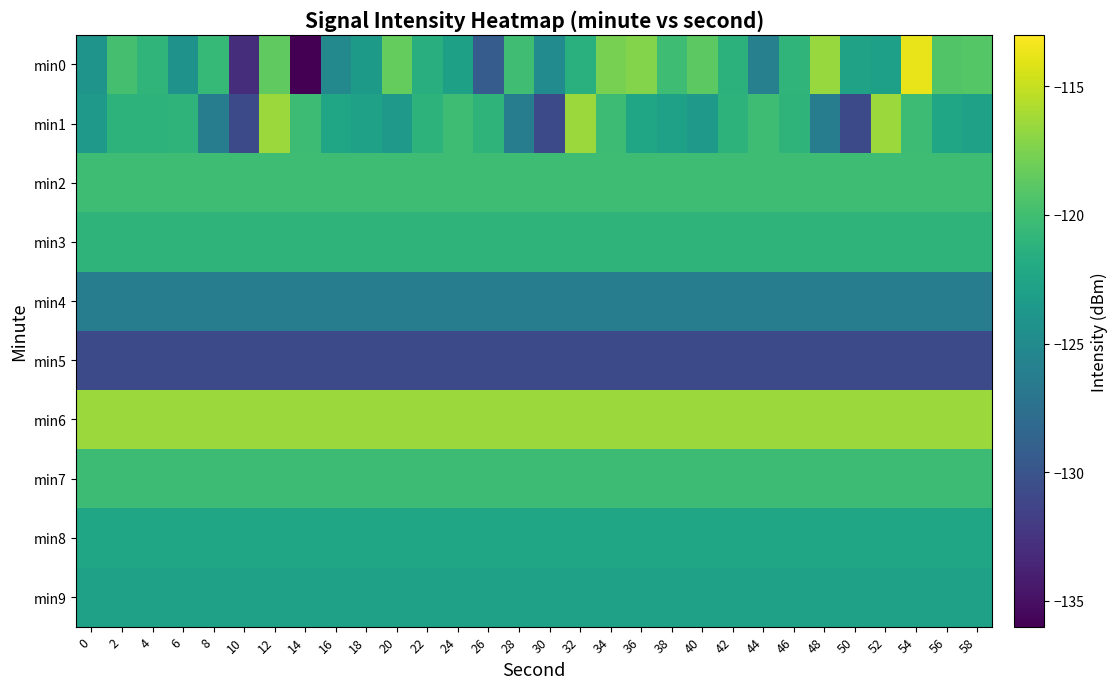

Reading left to right, extract all data points from this chart.

min0: 0=-124.1	2=-119.8	4=-120.9	6=-124.3	8=-120.6	10=-133.0	12=-118.6	14=-136.1	16=-125.2	18=-123.4	20=-118.4	22=-121.6	24=-122.9	26=-129.3	28=-120.0	30=-124.9	32=-121.4	34=-117.8	36=-117.2	38=-120.2	40=-118.8	42=-121.2	44=-126.0	46=-121.0	48=-116.5	50=-122.8	52=-123.0	54=-113.7	56=-119.2	58=-119.1
min1: 0=-123.5	2=-121.1	4=-121.1	6=-121.0	8=-126.3	10=-130.9	12=-116.5	14=-120.3	16=-122.4	18=-122.9	20=-123.5	22=-121.1	24=-120.1	26=-121.0	28=-126.3	30=-130.9	32=-116.5	34=-120.3	36=-122.4	38=-122.9	40=-123.5	42=-121.1	44=-120.1	46=-121.0	48=-126.3	50=-130.9	52=-116.5	54=-120.3	56=-122.4	58=-122.9
min2: 0=-120.1	2=-120.1	4=-120.1	6=-120.1	8=-120.1	10=-120.1	12=-120.1	14=-120.1	16=-120.1	18=-120.1	20=-120.1	22=-120.1	24=-120.1	26=-120.1	28=-120.1	30=-120.1	32=-120.1	34=-120.1	36=-120.1	38=-120.1	40=-120.1	42=-120.1	44=-120.1	46=-120.1	48=-120.1	50=-120.1	52=-120.1	54=-120.1	56=-120.1	58=-120.1
min3: 0=-121.0	2=-121.0	4=-121.0	6=-121.0	8=-121.0	10=-121.0	12=-121.0	14=-121.0	16=-121.0	18=-121.0	20=-121.0	22=-121.0	24=-121.0	26=-121.0	28=-121.0	30=-121.0	32=-121.0	34=-121.0	36=-121.0	38=-121.0	40=-121.0	42=-121.0	44=-121.0	46=-121.0	48=-121.0	50=-121.0	52=-121.0	54=-121.0	56=-121.0	58=-121.0
min4: 0=-126.3	2=-126.3	4=-126.3	6=-126.3	8=-126.3	10=-126.3	12=-126.3	14=-126.3	16=-126.3	18=-126.3	20=-126.3	22=-126.3	24=-126.3	26=-126.3	28=-126.3	30=-126.3	32=-126.3	34=-126.3	36=-126.3	38=-126.3	40=-126.3	42=-126.3	44=-126.3	46=-126.3	48=-126.3	50=-126.3	52=-126.3	54=-126.3	56=-126.3	58=-126.3
min5: 0=-130.9	2=-130.9	4=-130.9	6=-130.9	8=-130.9	10=-130.9	12=-130.9	14=-130.9	16=-130.9	18=-130.9	20=-130.9	22=-130.9	24=-130.9	26=-130.9	28=-130.9	30=-130.9	32=-130.9	34=-130.9	36=-130.9	38=-130.9	40=-130.9	42=-130.9	44=-130.9	46=-130.9	48=-130.9	50=-130.9	52=-130.9	54=-130.9	56=-130.9	58=-130.9
min6: 0=-116.5	2=-116.5	4=-116.5	6=-116.5	8=-116.5	10=-116.5	12=-116.5	14=-116.5	16=-116.5	18=-116.5	20=-116.5	22=-116.5	24=-116.5	26=-116.5	28=-116.5	30=-116.5	32=-116.5	34=-116.5	36=-116.5	38=-116.5	40=-116.5	42=-116.5	44=-116.5	46=-116.5	48=-116.5	50=-116.5	52=-116.5	54=-116.5	56=-116.5	58=-116.5
min7: 0=-120.3	2=-120.3	4=-120.3	6=-120.3	8=-120.3	10=-120.3	12=-120.3	14=-120.3	16=-120.3	18=-120.3	20=-120.3	22=-120.3	24=-120.3	26=-120.3	28=-120.3	30=-120.3	32=-120.3	34=-120.3	36=-120.3	38=-120.3	40=-120.3	42=-120.3	44=-120.3	46=-120.3	48=-120.3	50=-120.3	52=-120.3	54=-120.3	56=-120.3	58=-120.3
min8: 0=-122.4	2=-122.4	4=-122.4	6=-122.4	8=-122.4	10=-122.4	12=-122.4	14=-122.4	16=-122.4	18=-122.4	20=-122.4	22=-122.4	24=-122.4	26=-122.4	28=-122.4	30=-122.4	32=-122.4	34=-122.4	36=-122.4	38=-122.4	40=-122.4	42=-122.4	44=-122.4	46=-122.4	48=-122.4	50=-122.4	52=-122.4	54=-122.4	56=-122.4	58=-122.4
min9: 0=-122.9	2=-122.9	4=-122.9	6=-122.9	8=-122.9	10=-122.9	12=-122.9	14=-122.9	16=-122.9	18=-122.9	20=-122.9	22=-122.9	24=-122.9	26=-122.9	28=-122.9	30=-122.9	32=-122.9	34=-122.9	36=-122.9	38=-122.9	40=-122.9	42=-122.9	44=-122.9	46=-122.9	48=-122.9	50=-122.9	52=-122.9	54=-122.9	56=-122.9	58=-122.9